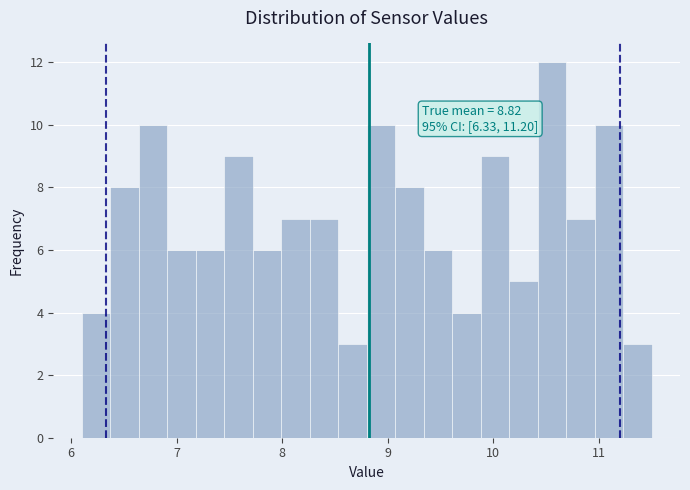

Read against the x-axis, roughly where is the centre of the tallest bar?

10.6